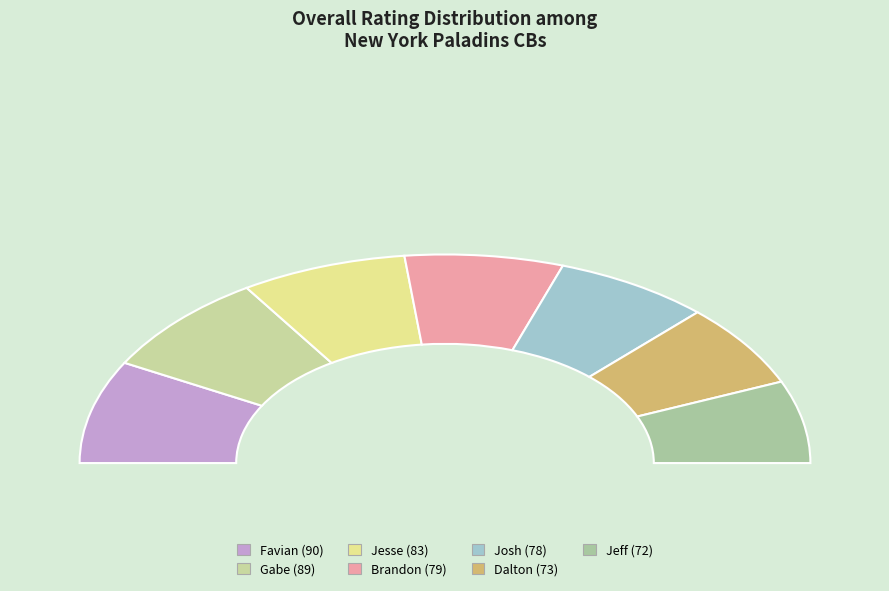

Rank the categories by value from highest to lowest.

Favian, Gabe, Jesse, Brandon, Josh, Dalton, Jeff